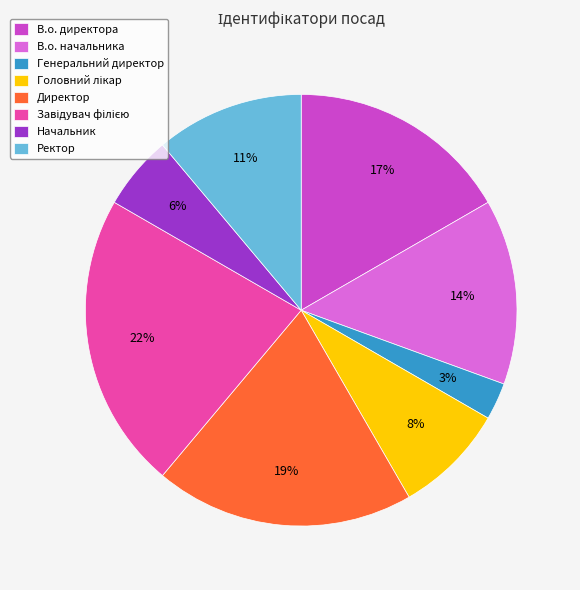

To the nearest percent, what is the difference between the largest and smallest slice percentages?

19%